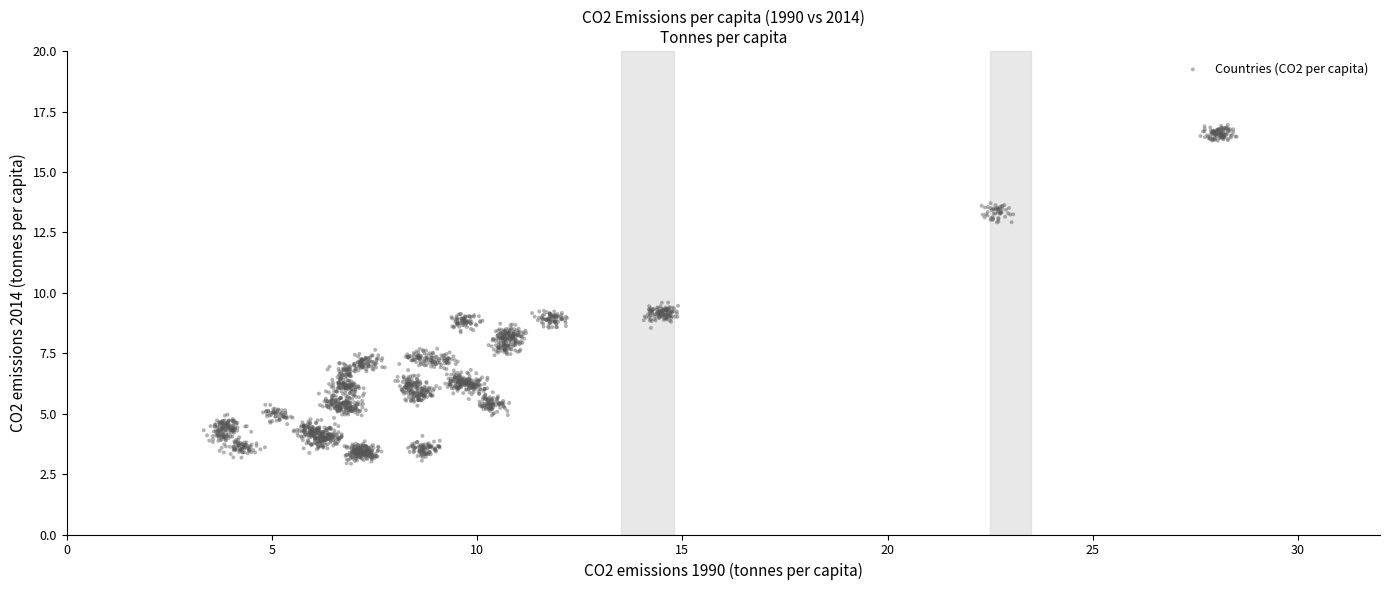

What is the range of Y values (max minus min)?

14.0